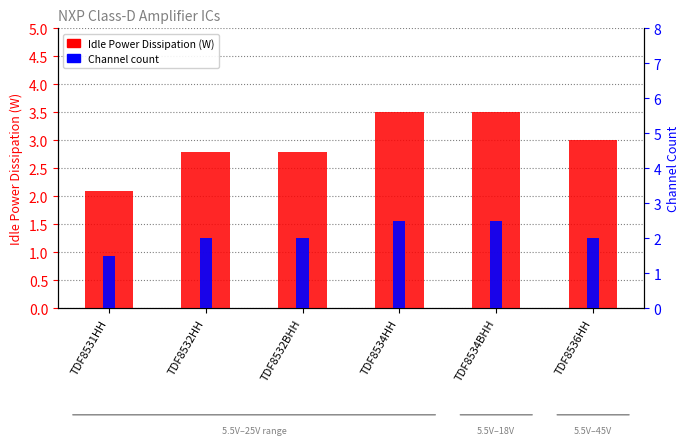

What are all the series names shown in the legend?

Idle Power Dissipation (W), Channel